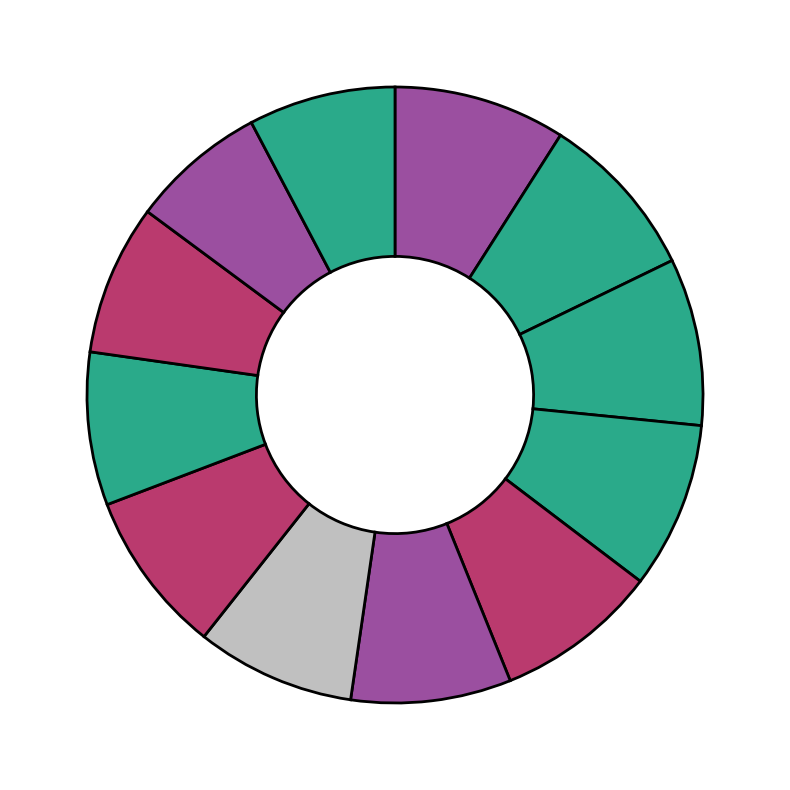

How many segments does this pie chart have?

12